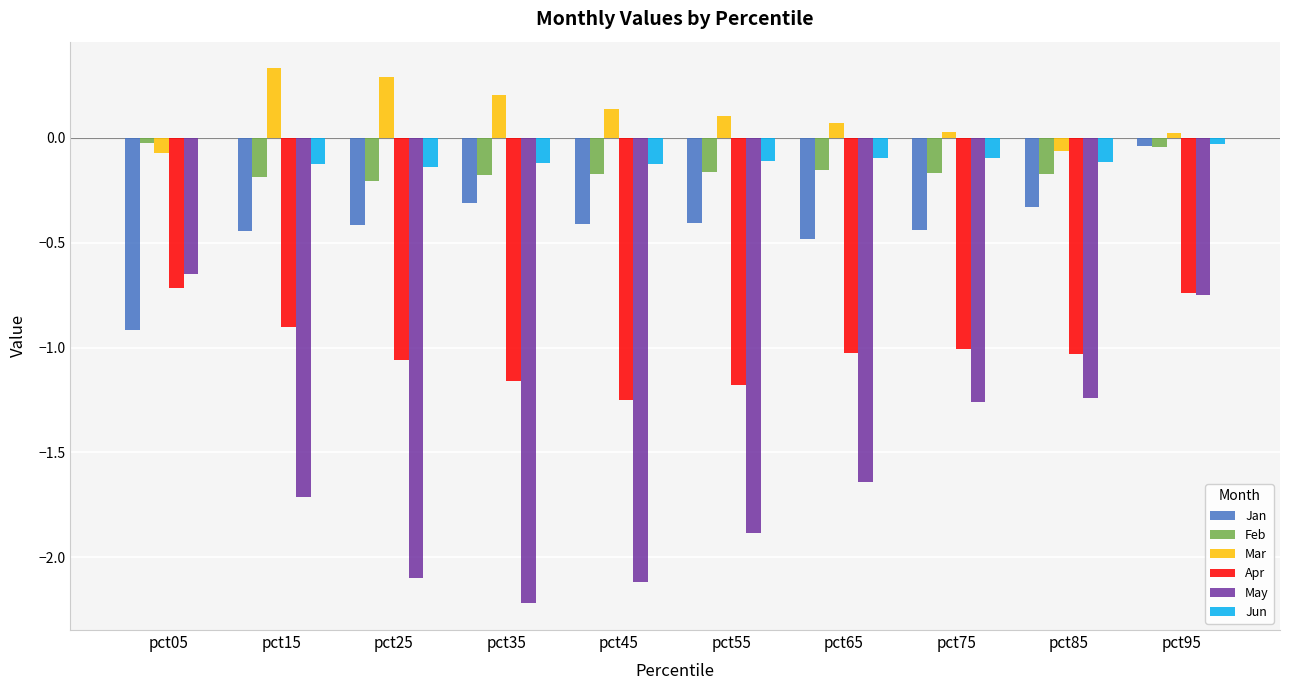

Which category has the highest value in the Jan series?

pct95